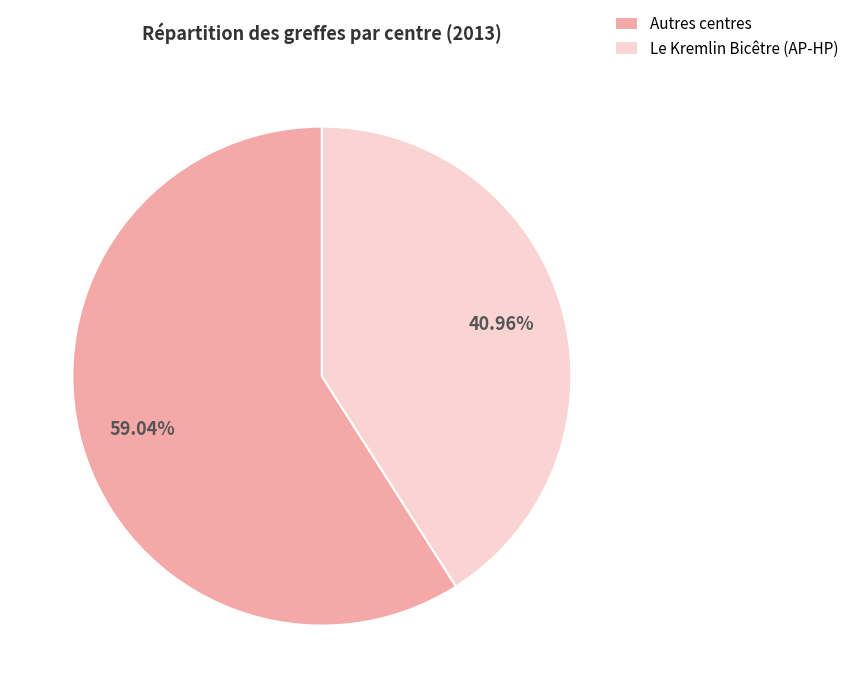

Is the sum of Autres centres and Le Kremlin Bicêtre (AP-HP) greater than half?

Yes